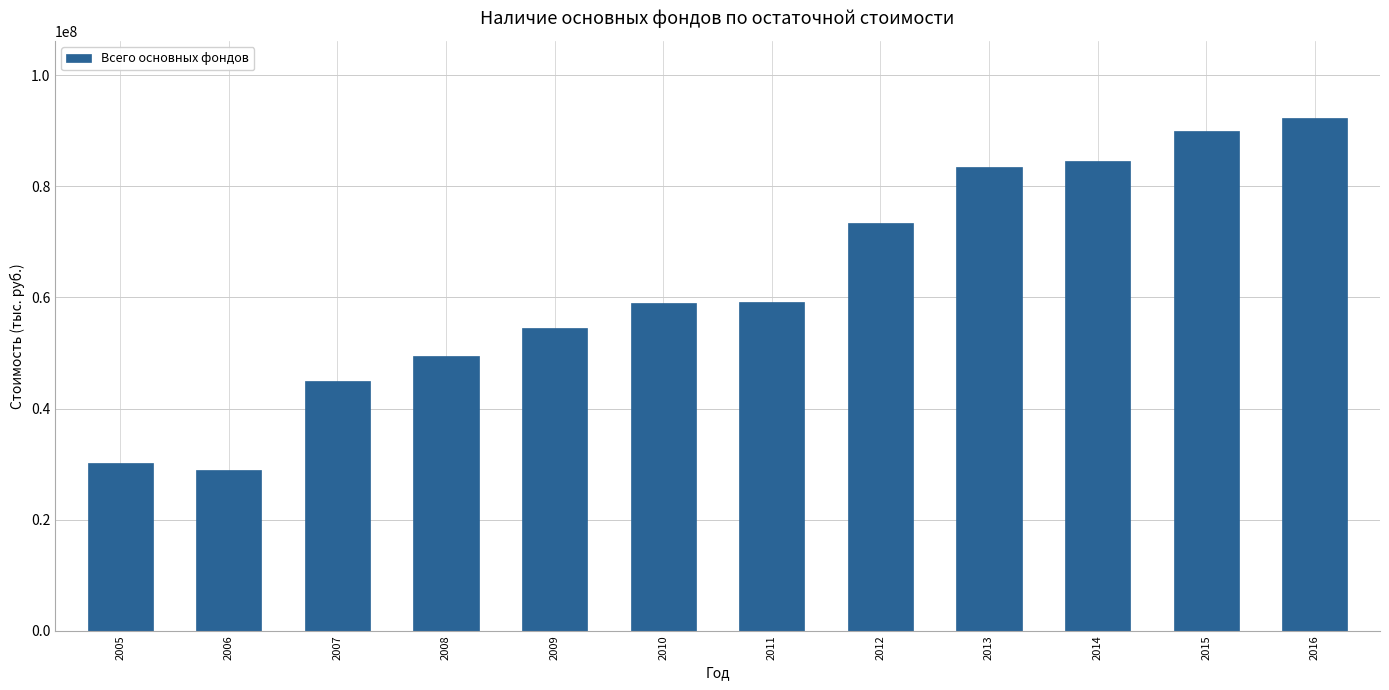

What is the approximate value at 2006, to the nearest 100?

29000700